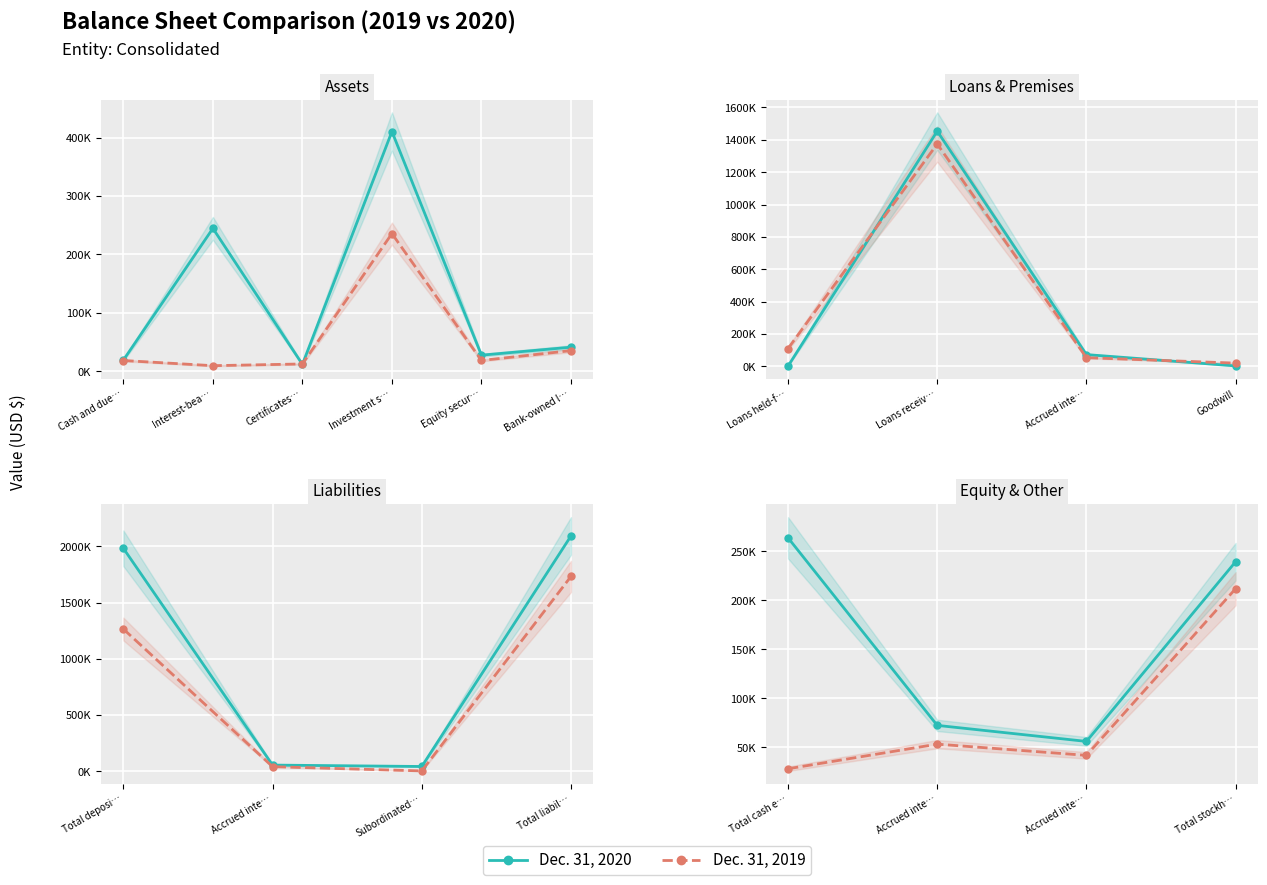

Is this an area chart (filled region under the line)?

No